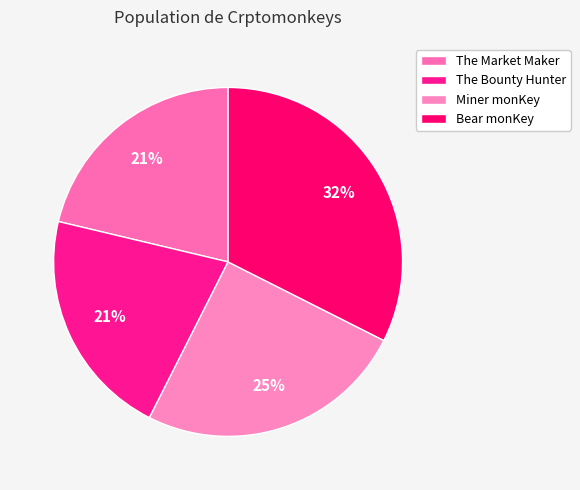

Which category has the smallest portion of the pie?

The Market Maker